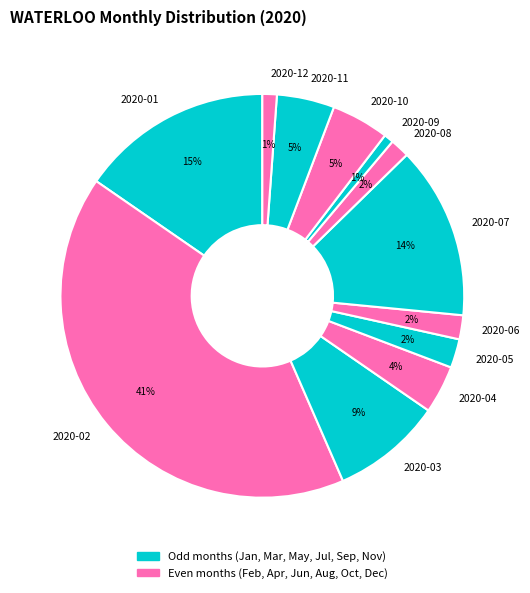

Is there a majority slice in this chart?

No